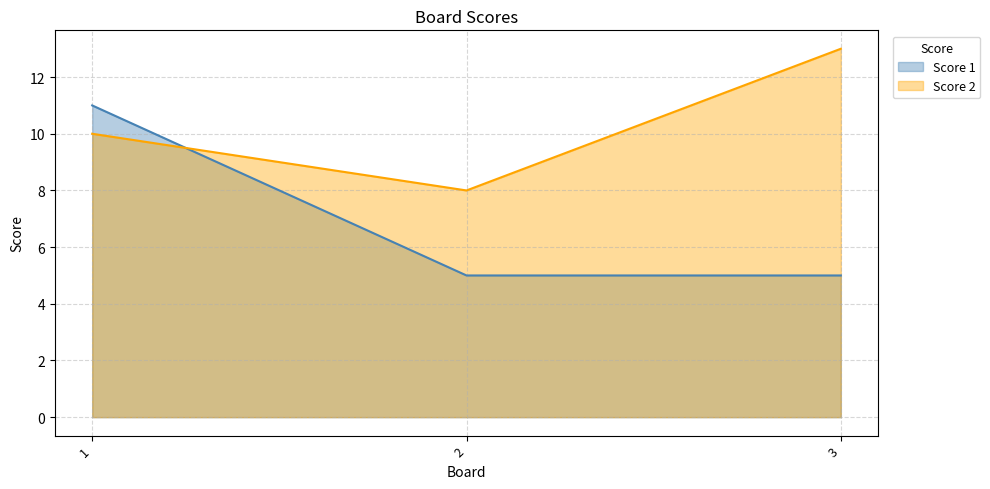

Reading right to left, what are all the values shown in this chart?

Score 1: 3=5	2=5	1=11
Score 2: 3=13	2=8	1=10